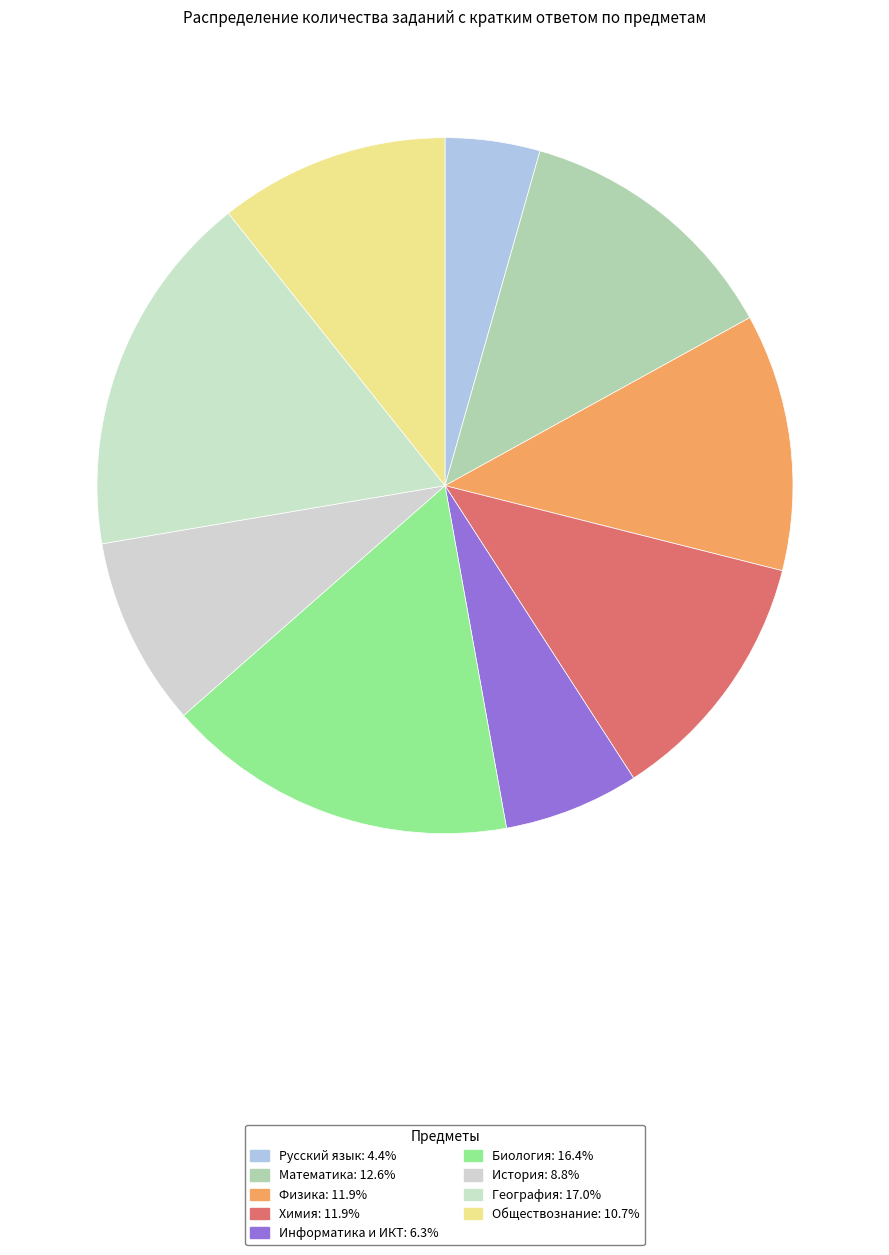

To the nearest percent, what portion does Химия represent?

12%